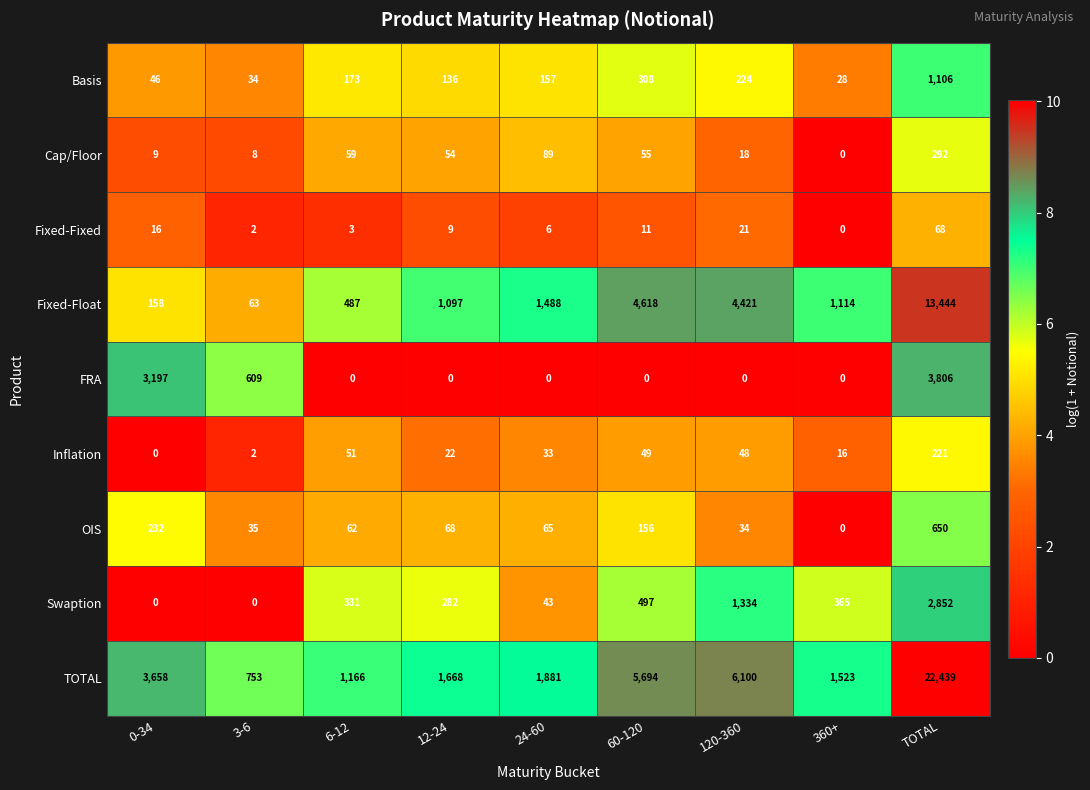

At which label does OIS first exceed 65?

0-34